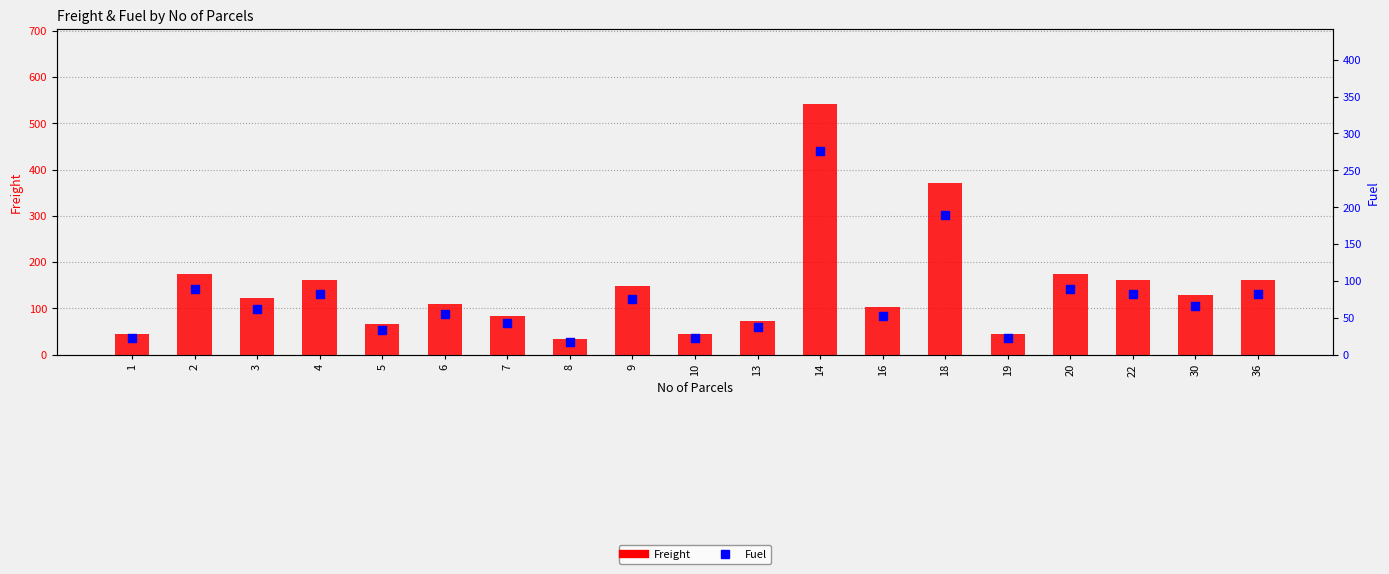

Which series reaches the minimum Y coordinate?

Fuel